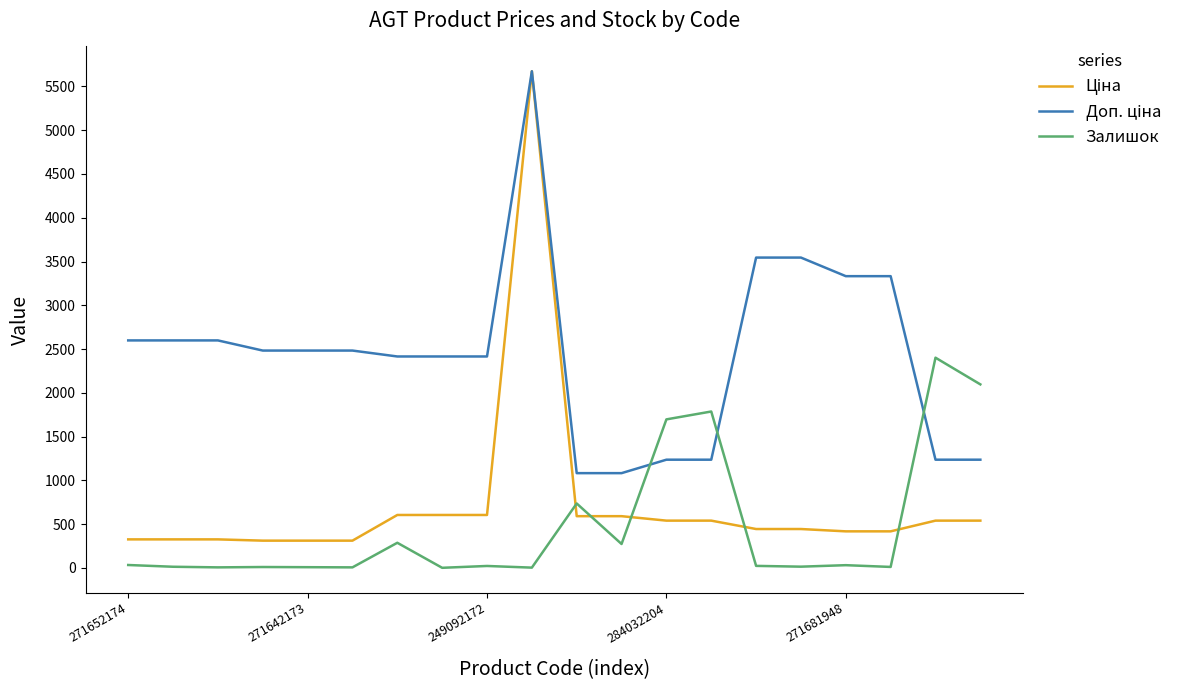

What is the highest value of the Залишок series?

2401.0